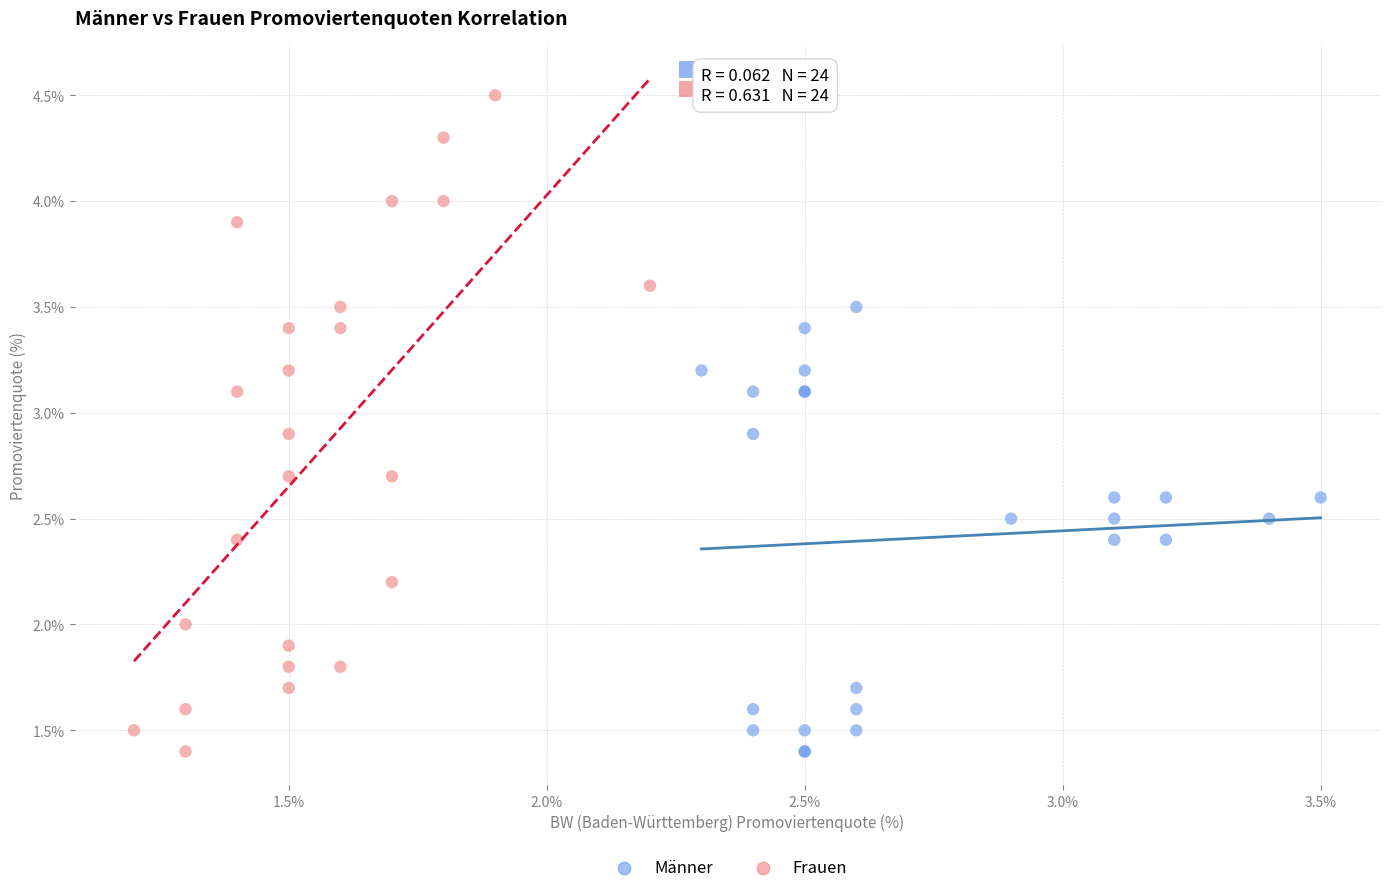

Which series has the widest spread of Y values?

Frauen